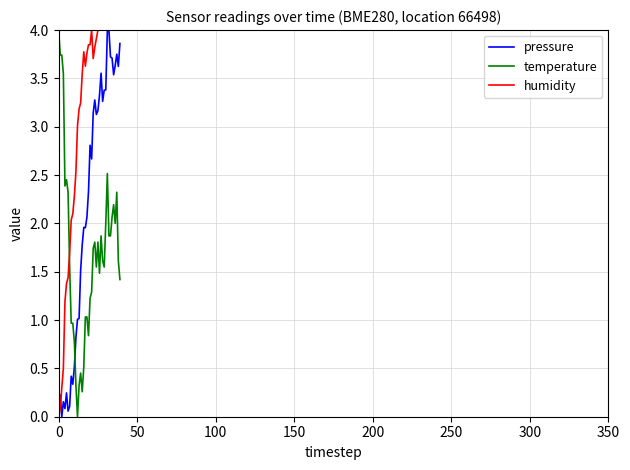

What are all the series names shown in the legend?

pressure, temperature, humidity